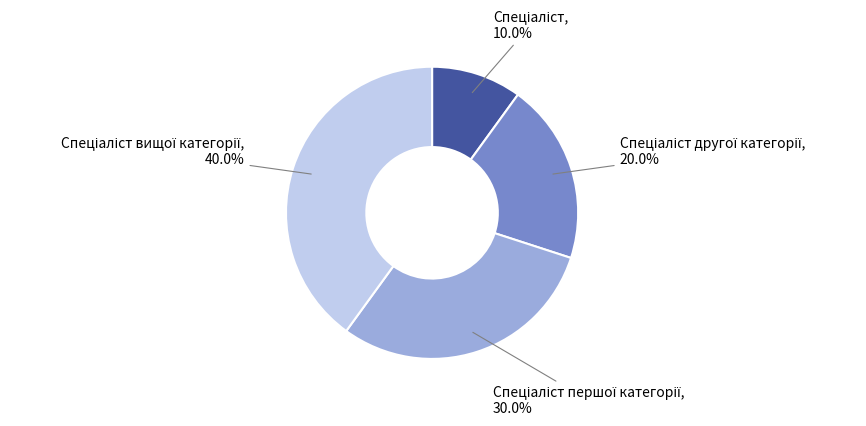

Is there a majority slice in this chart?

No